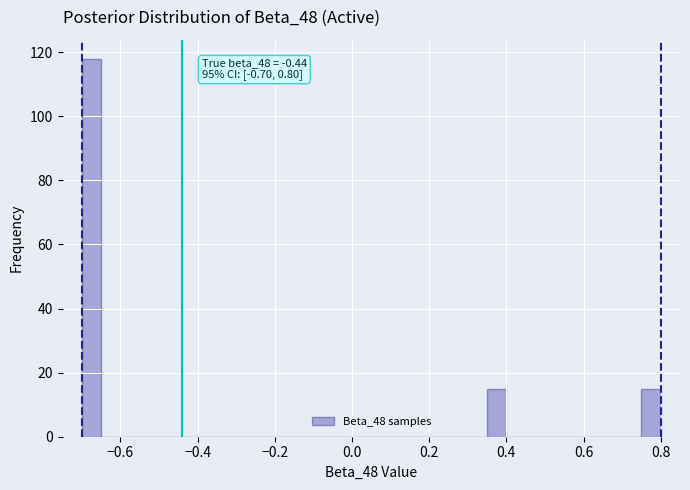

Read against the x-axis, roughly where is the centre of the tallest bar?

-0.68